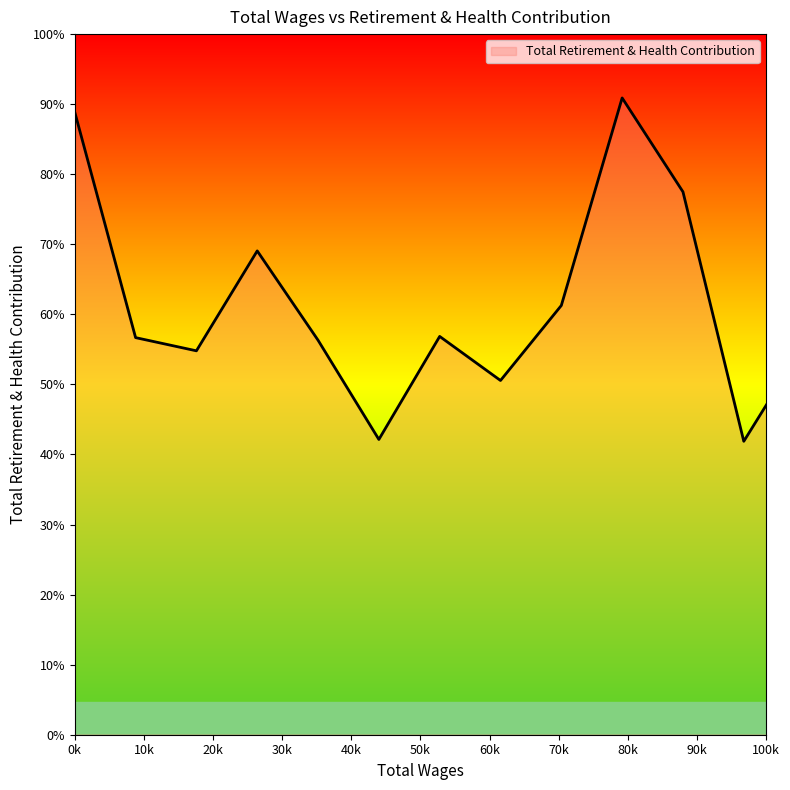

Does the chart have visible grid lines?

No